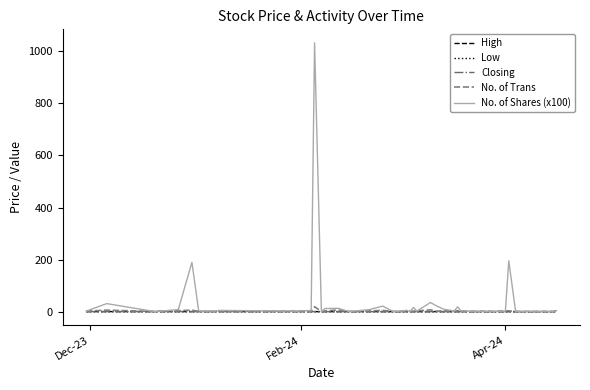

Which series has the widest spread of values?

No. of Shares (x100)